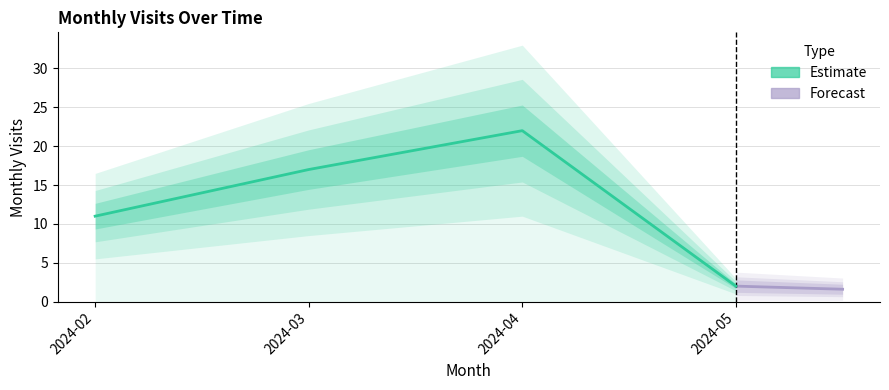

Does the chart have visible grid lines?

Yes